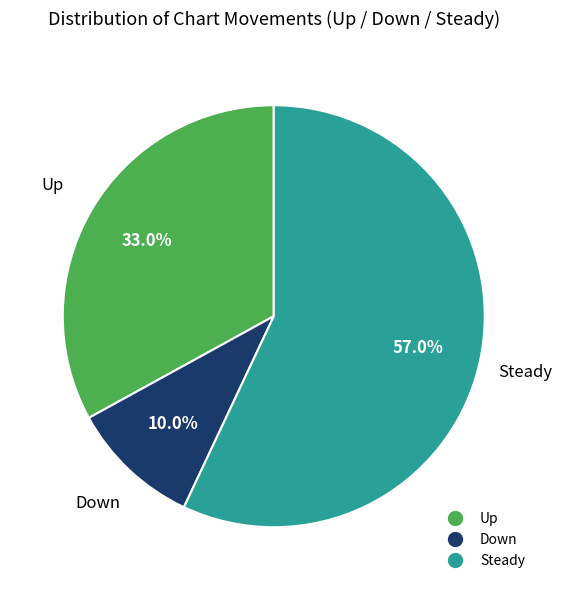

Is there a majority slice in this chart?

Yes